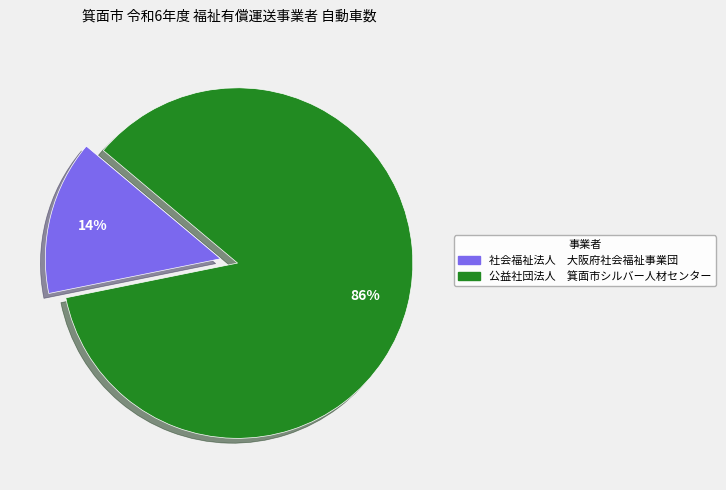

Is there a majority slice in this chart?

Yes